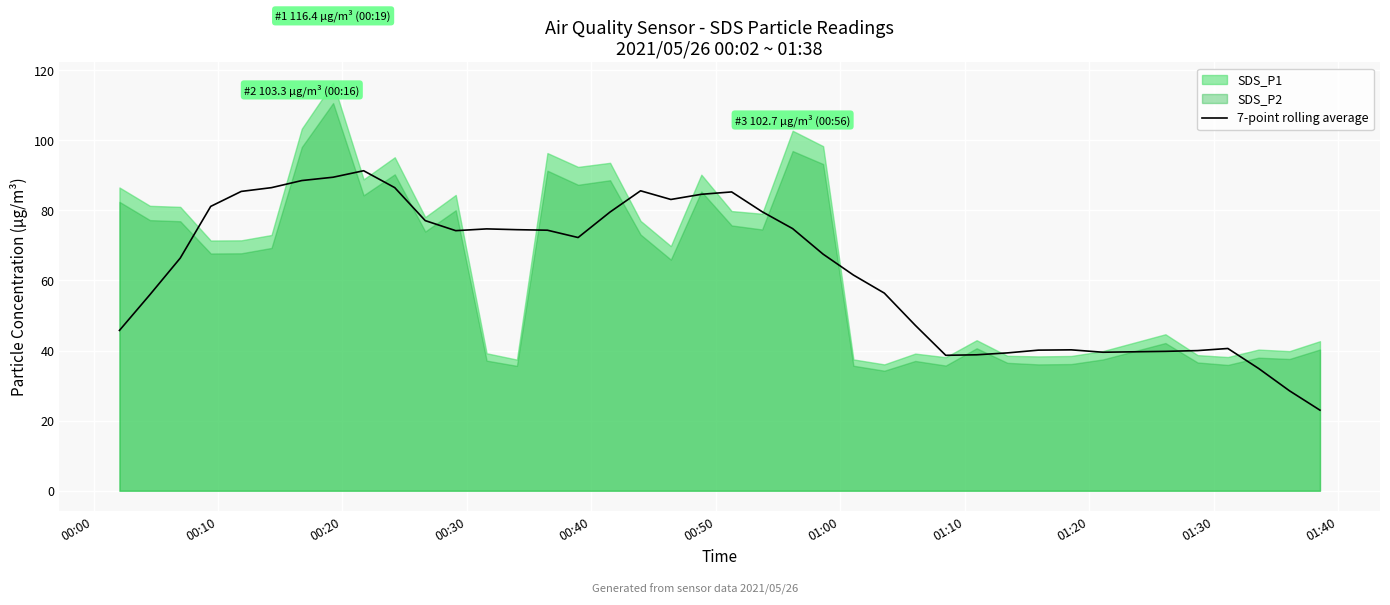

What is the lowest value of the 7-point rolling average series?

23.0